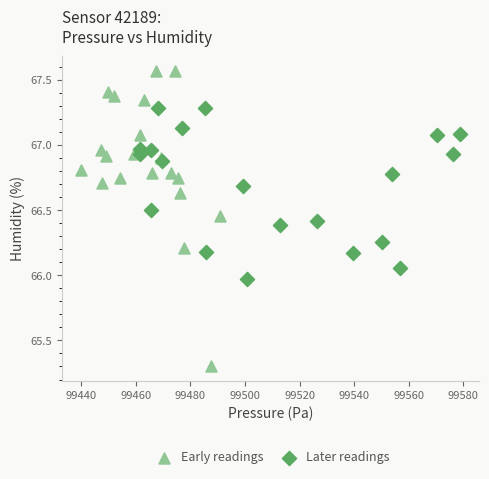

Which series has the widest spread of Y values?

Early readings